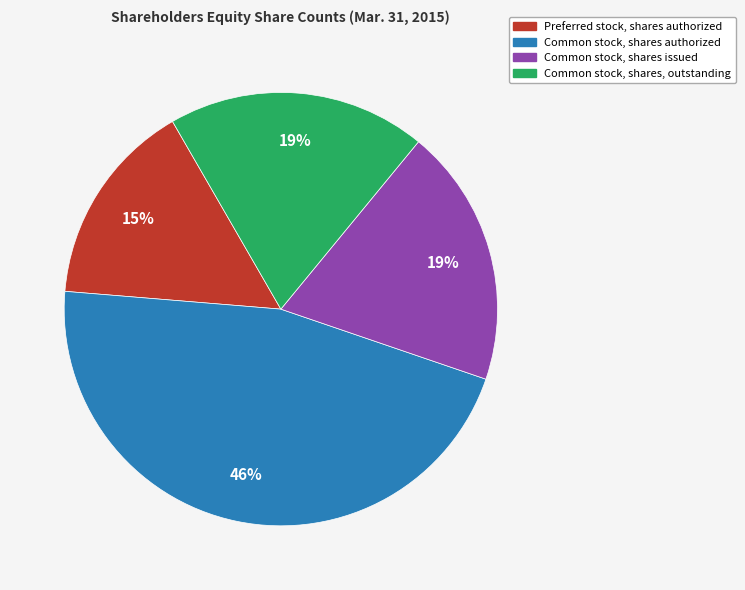

What is the ratio of the value at Common stock, shares authorized to the value at Common stock, shares, outstanding?

2.4